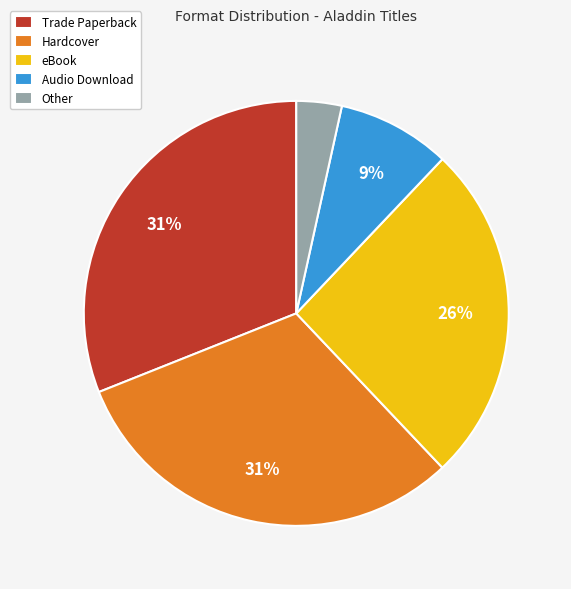

Is the sum of Trade Paperback and Audio Download greater than half?

No